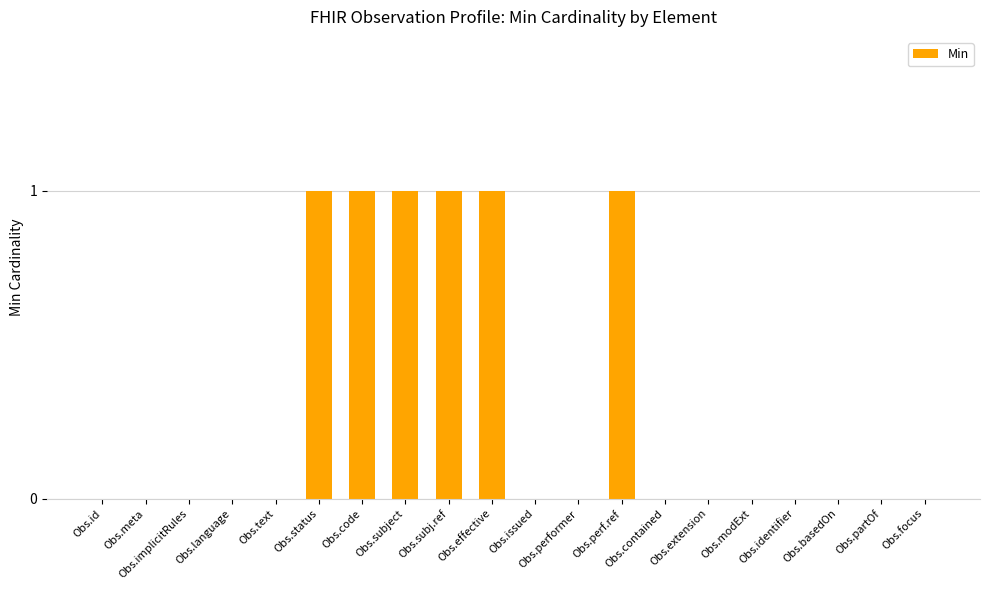

Are the bars grouped side by side (vs. stacked)?

No